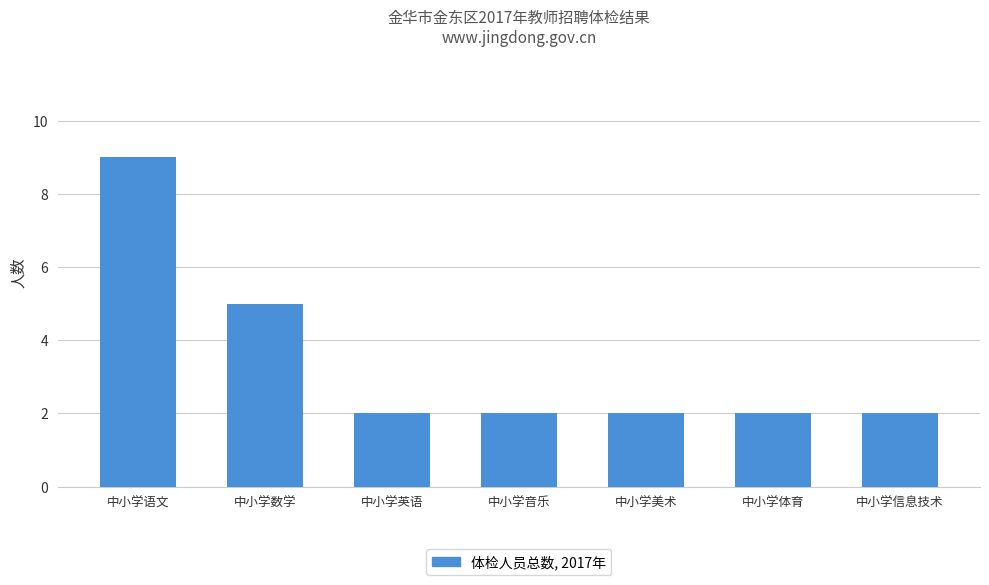

Does the chart contain stacked bars?

No